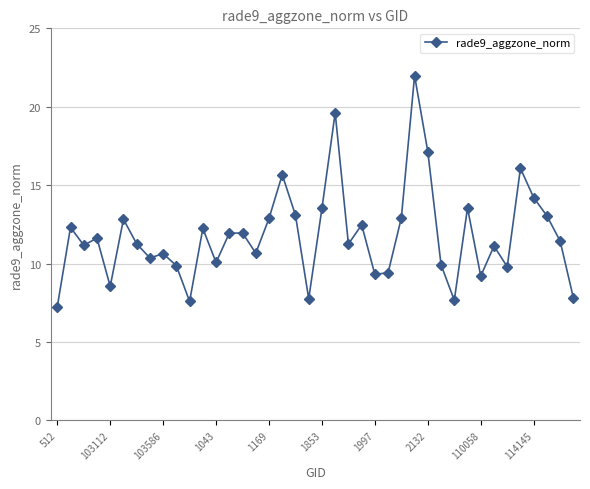

What is the value of the 35th point from the left?

9.8